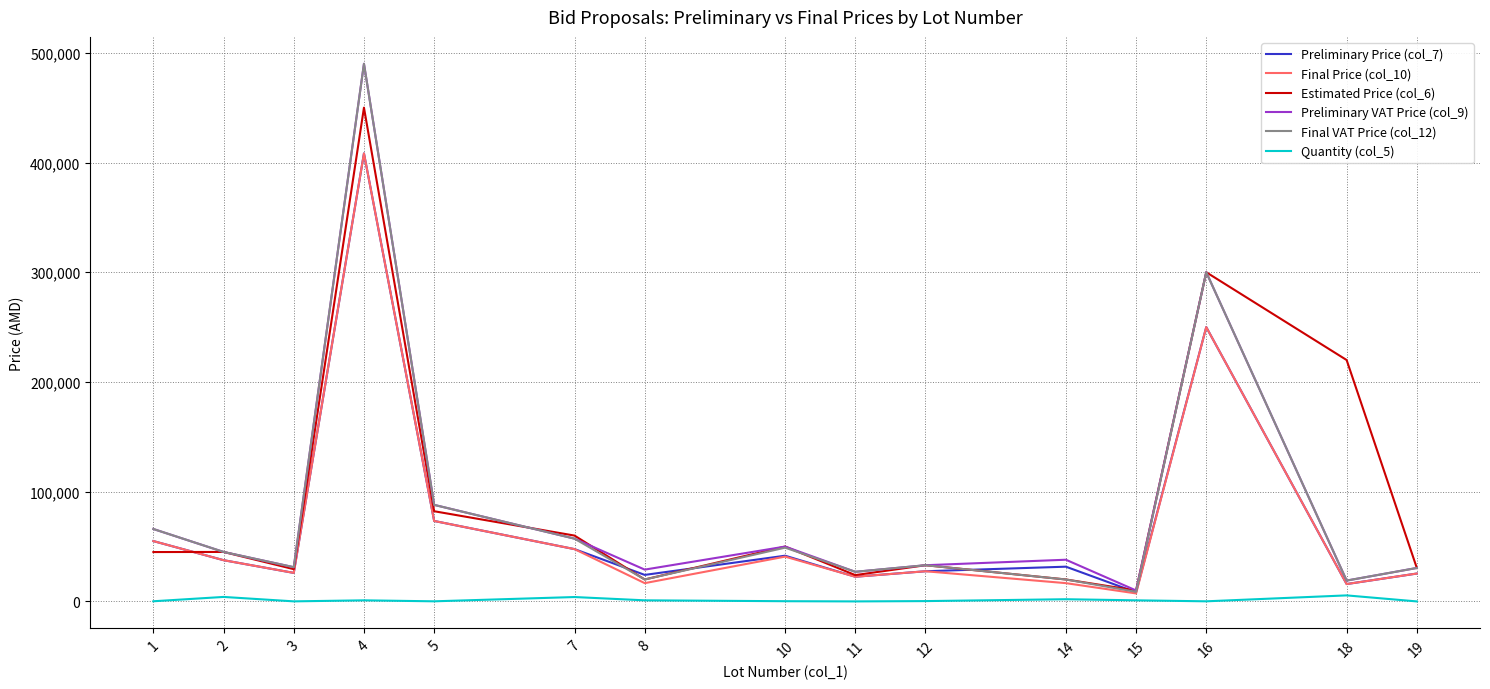

True or false: Estimated Price (col_6) and Quantity (col_5) intersect in this chart.

False